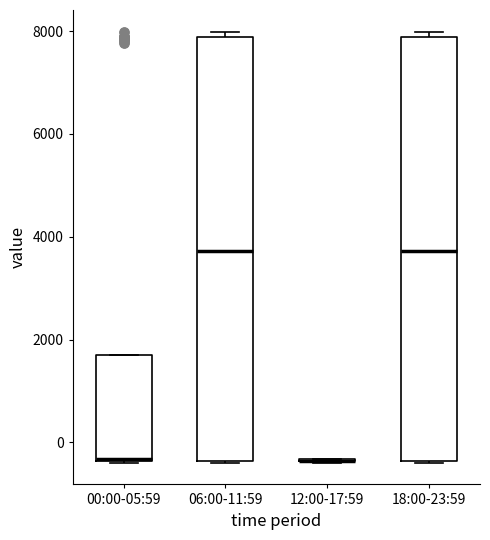

Reading left to right, transcribe this box plot: for each box, give where its median line is, the range the box spans, and where its two whiskers end, as read against the y-axis. The values are not printed on the chart, so give them approximately, as read against the axis.

00:00-05:59: median -400 (drawn on the box's lower edge), box -400 to 1800, whiskers -400 to 1800
06:00-11:59: median 3800, box -400 to 7800, whiskers -400 to 8000
12:00-17:59: box collapsed to a line at -400, whiskers -400 to -400
18:00-23:59: median 3800, box -400 to 7800, whiskers -400 to 8000